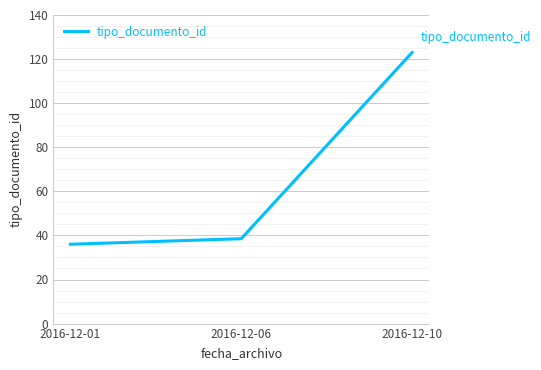

What is the difference between the maximum and minimum values?

87.0